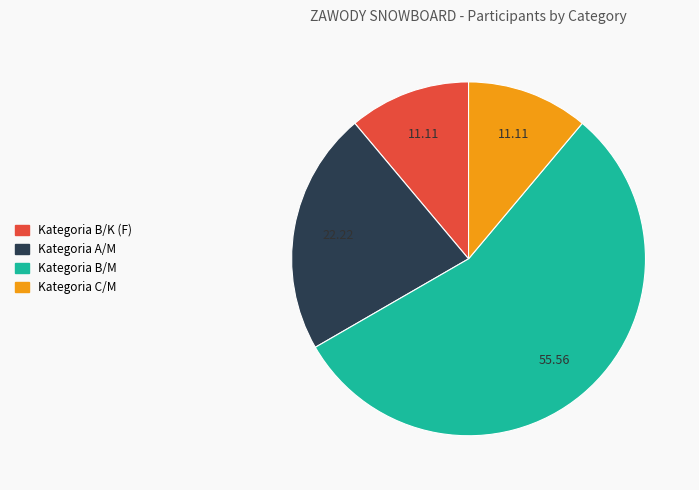

The Kategoria B/M slice represents 56% of the pie. True or false?

True